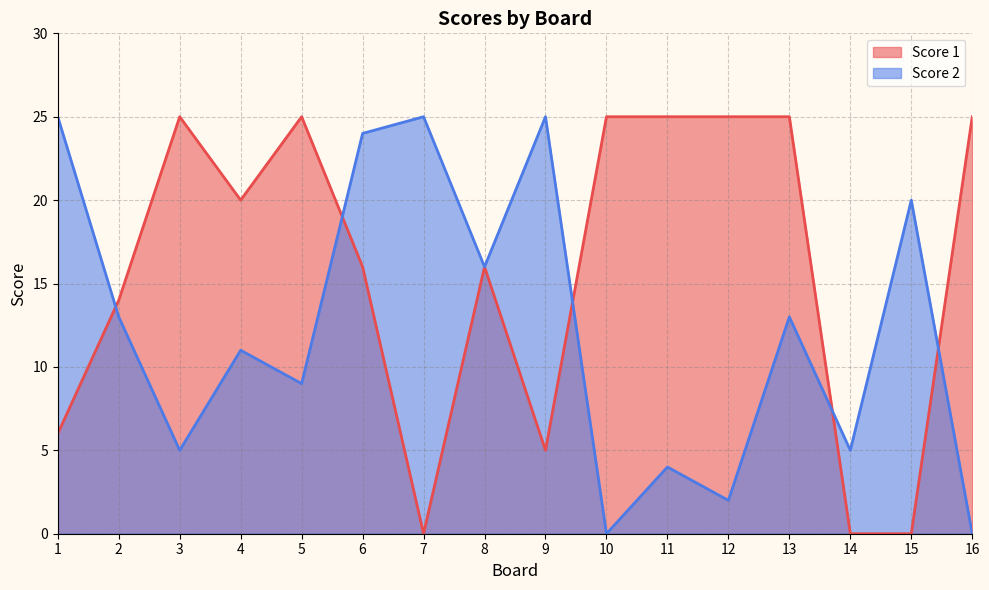

How many positive values does the Score 2 series have?

14